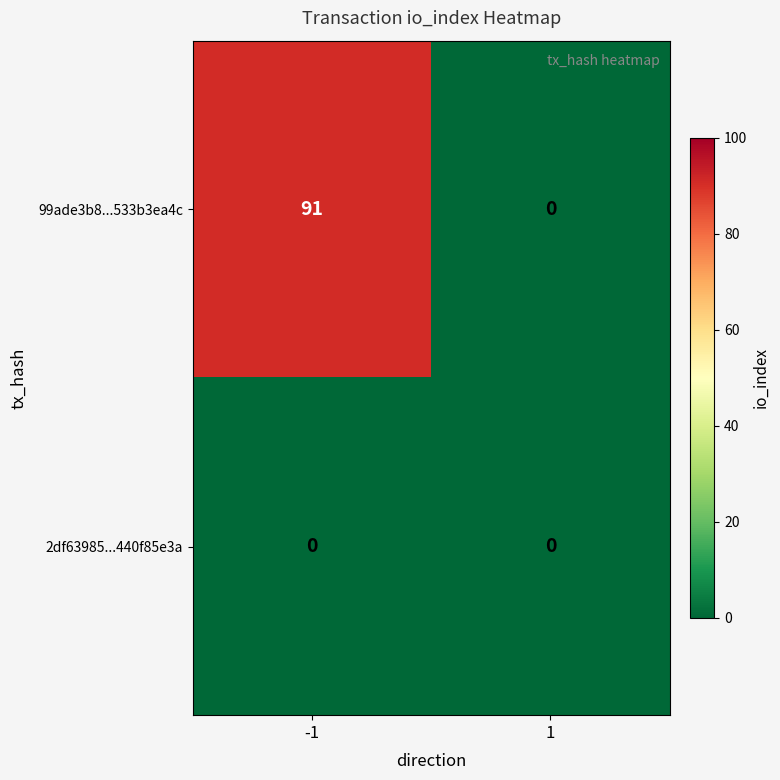

What is the difference between the 99ade3b8...533b3ea4c values at -1 and 1?

91